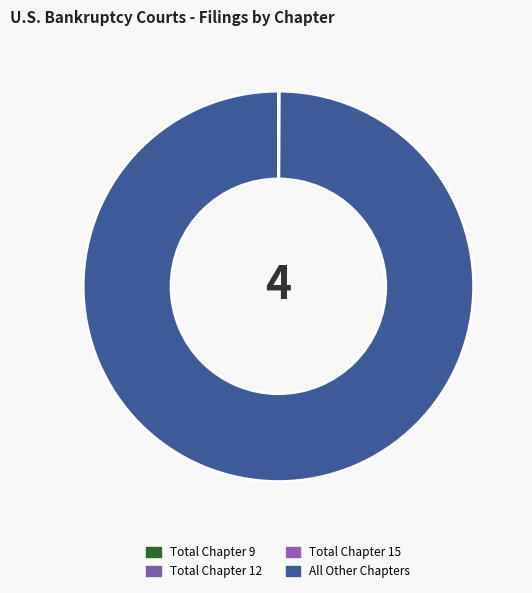

What is the change in value from Total Chapter 9 to All Other Chapters?

+772806